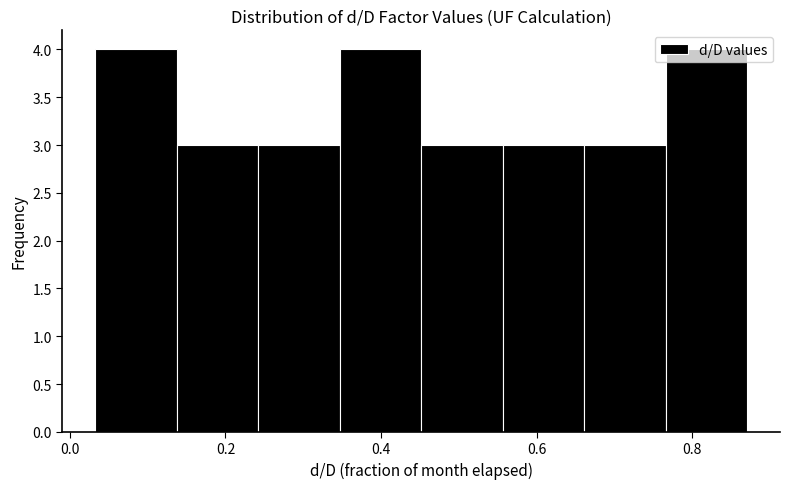

How tall is the bar that spans 0.14 to 0.24 on the x-axis? Neither the bar edges nor the heights are printed on the chart, so give them approximately, as read against the axes.

3